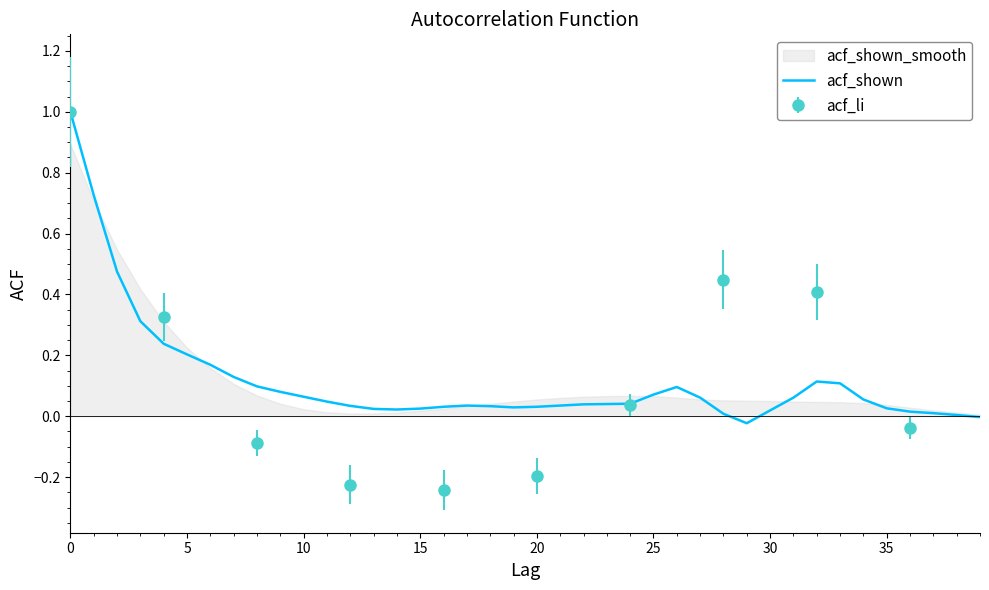

True or false: acf_shown has a value of 0.2 at 5.

True